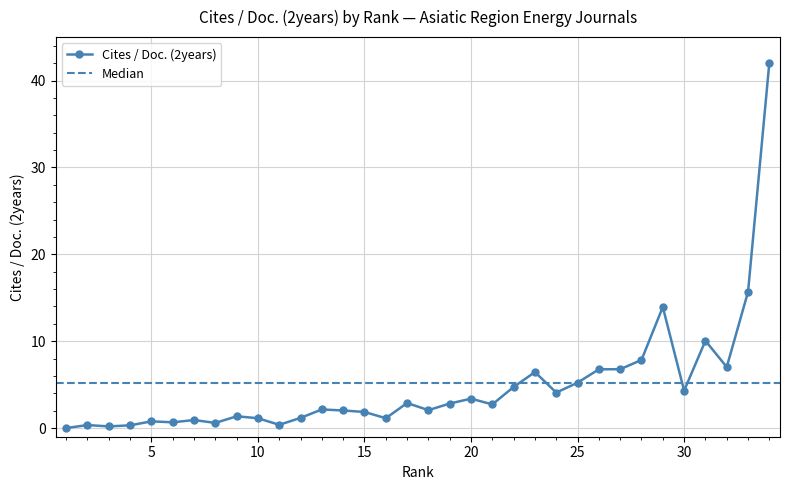

Reading left to right, transcribe all the data shown in this chart.

1=0.0	2=0.3	3=0.2	4=0.3	5=0.8	6=0.7	7=0.9	8=0.6	9=1.4	10=1.1	11=0.4	12=1.2	13=2.1	14=2.0	15=1.9	16=1.1	17=2.9	18=2.1	19=2.8	20=3.4	21=2.7	22=4.7	23=6.4	24=4.1	25=5.2	26=6.8	27=6.8	28=7.8	29=13.9	30=4.3	31=10.1	32=7.0	33=15.7	34=42.1